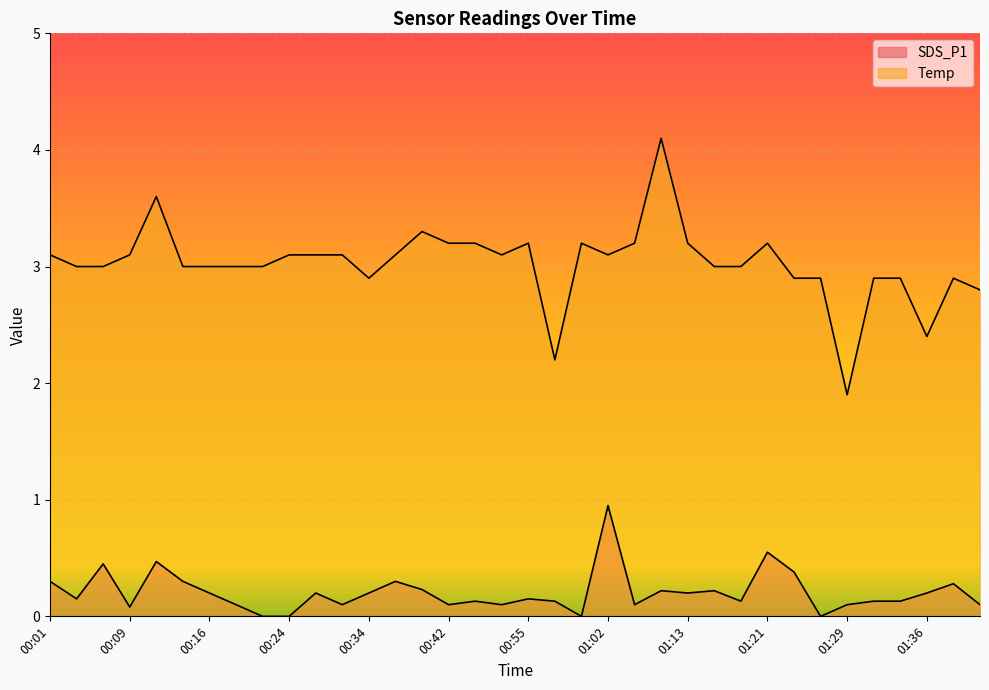

What is the greatest value displayed?

4.1